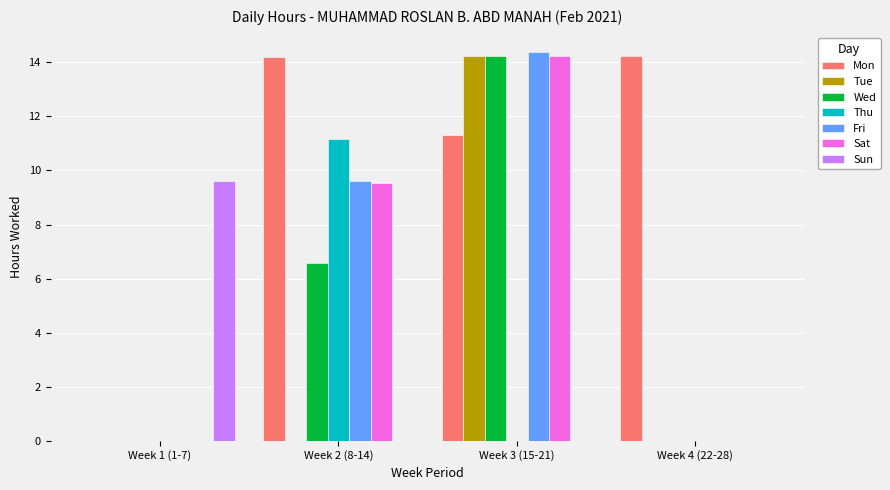

Between Week 1 (1-7) and Week 3 (15-21), which series saw the biggest shift?

Fri